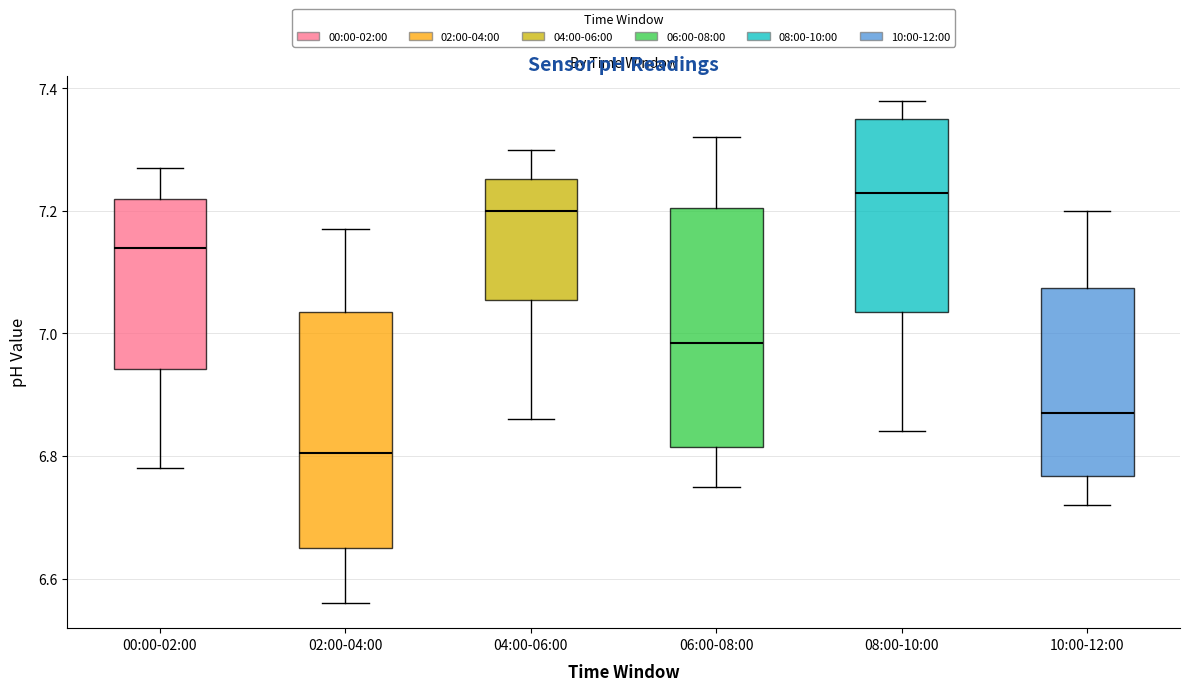

Reading left to right, transcribe this box plot: for each box, give where its median line is, the range the box spans, and where its two whiskers end, as read against the y-axis. The values are not printed on the chart, so give them approximately, as read against the axis.

00:00-02:00: median 7.14, box 6.94 to 7.22, whiskers 6.78 to 7.28
02:00-04:00: median 6.80, box 6.66 to 7.04, whiskers 6.56 to 7.18
04:00-06:00: median 7.20, box 7.06 to 7.26, whiskers 6.86 to 7.30
06:00-08:00: median 6.98, box 6.82 to 7.20, whiskers 6.76 to 7.32
08:00-10:00: median 7.24, box 7.04 to 7.36, whiskers 6.84 to 7.38
10:00-12:00: median 6.88, box 6.76 to 7.08, whiskers 6.72 to 7.20